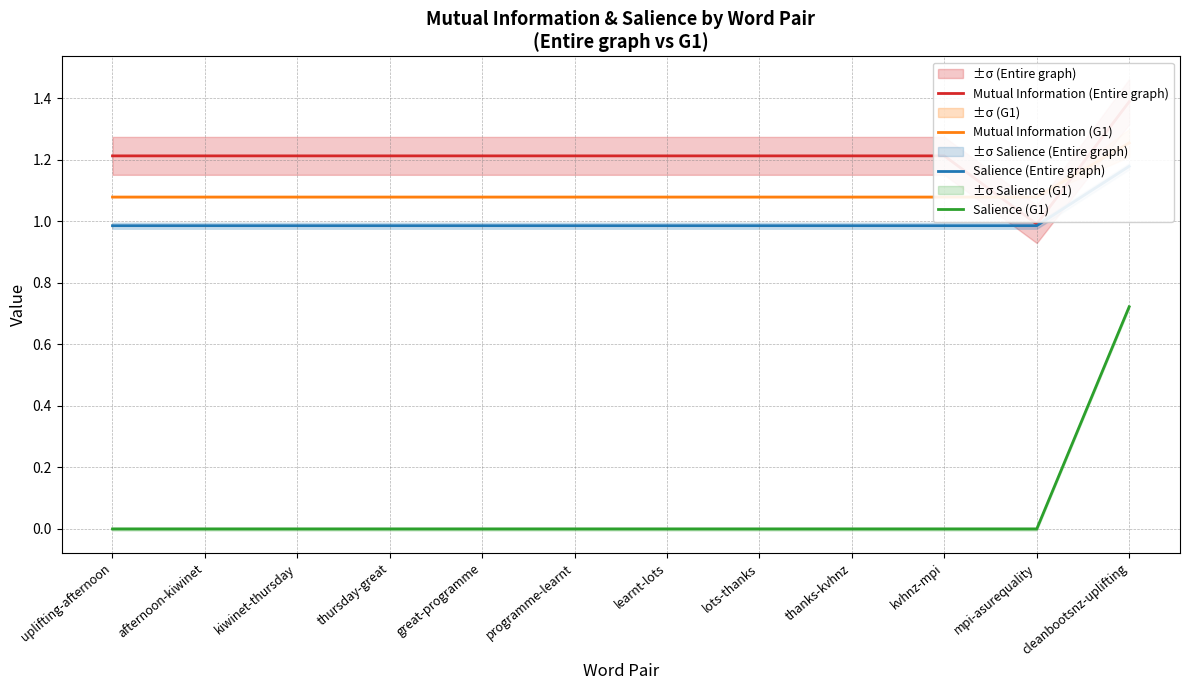

Which series has the largest total across all categories?

Mutual Information (Entire graph)